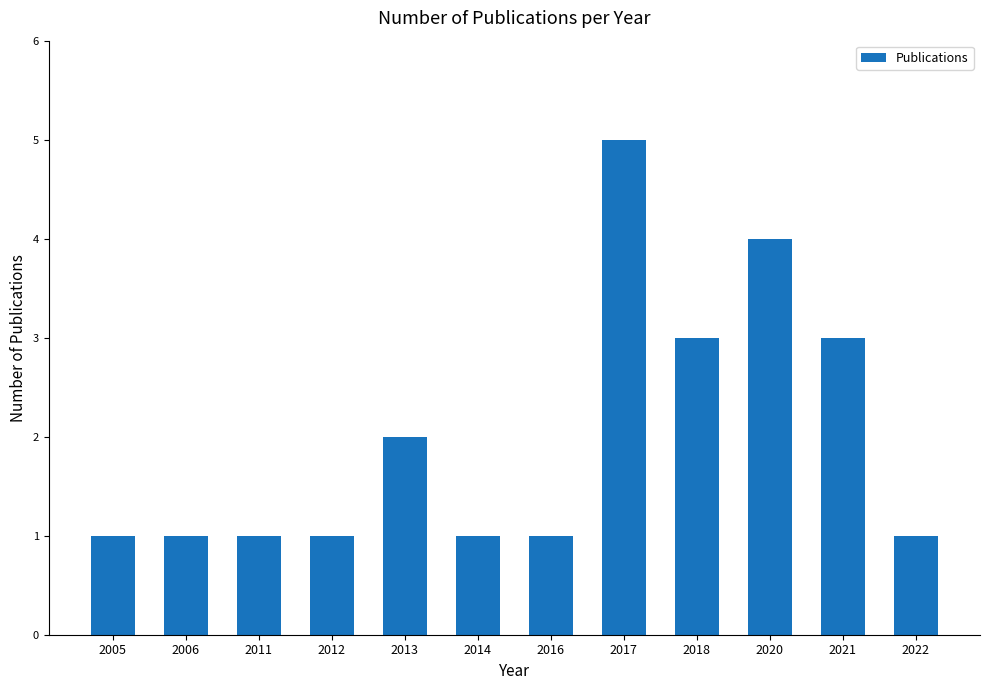

Which has a higher value, 2011 or 2018?

2018